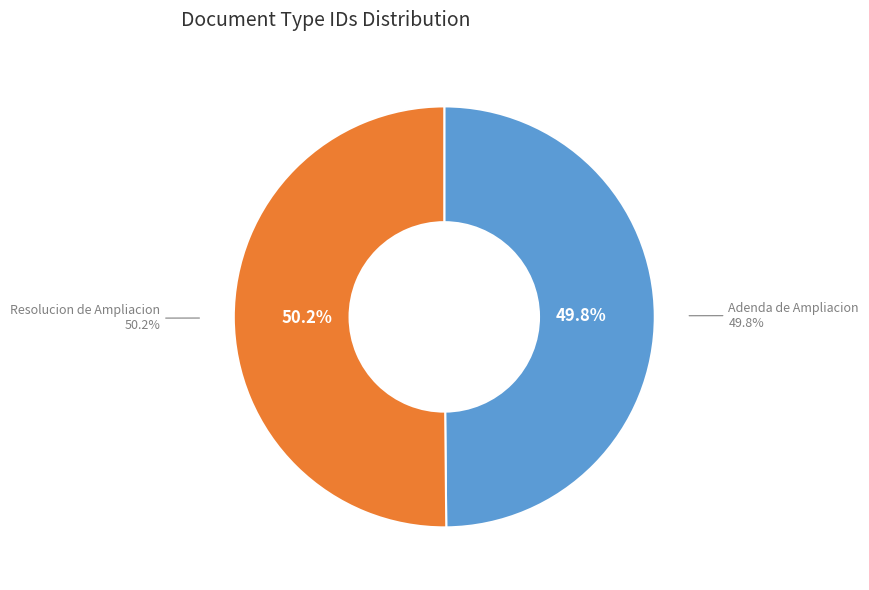

Do Resolucion de Ampliacion and Adenda de Ampliacion together represent more than half of the pie?

Yes